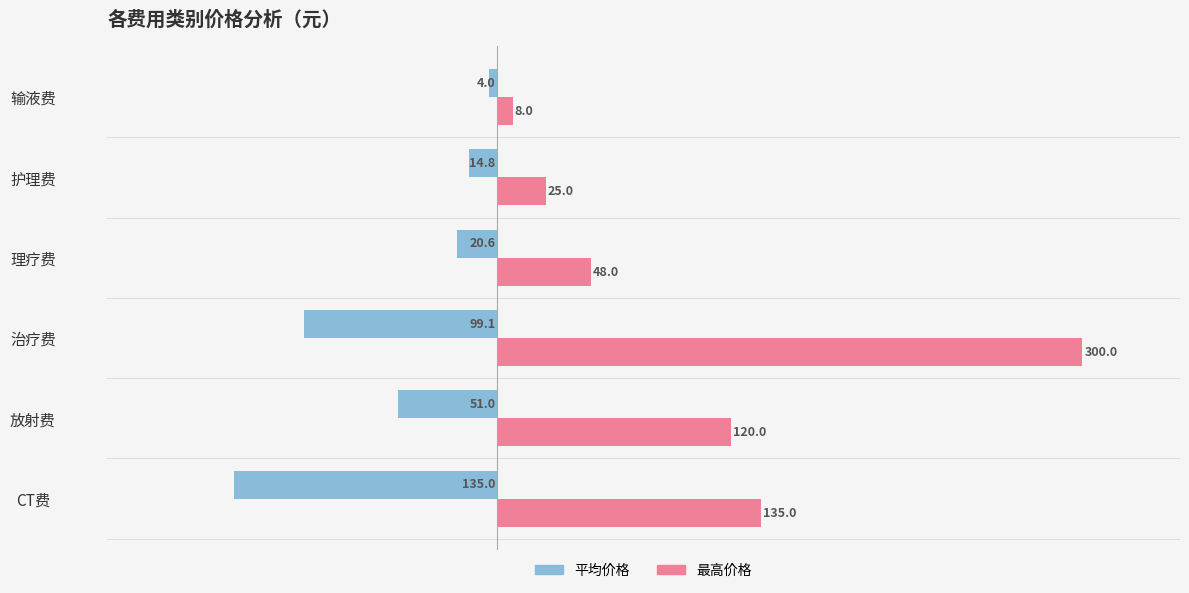

List the series in order of their peak value, highest first.

最高价格, 平均价格